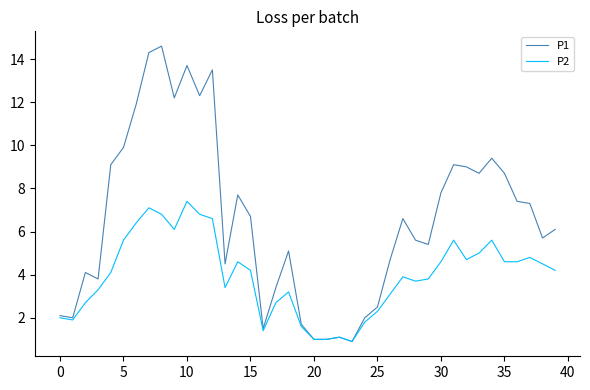

Which series has the largest total across all categories?

P1